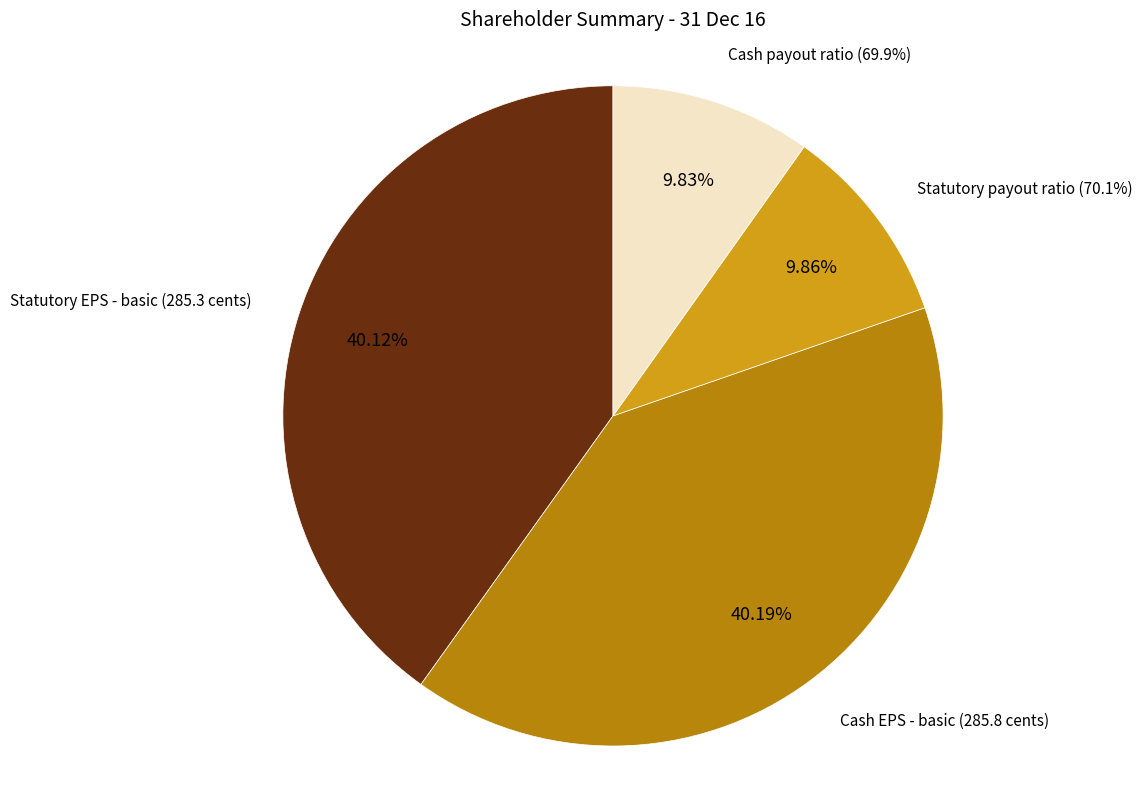

What percentage is the Statutory EPS - basic (285.3 cents) slice, to the nearest percent?

40%